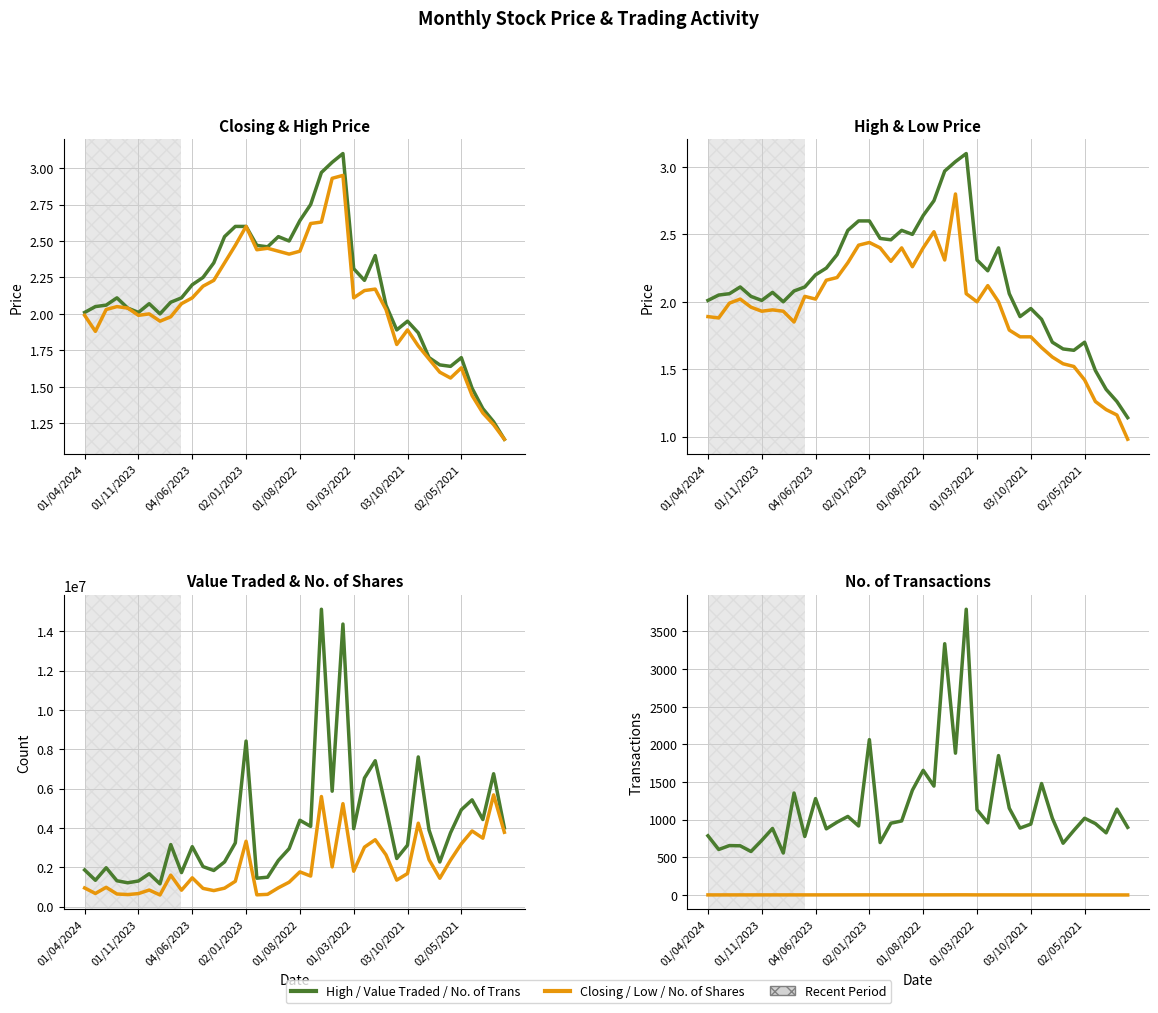

At which category does Low reach its first local valley?

03/03/2024